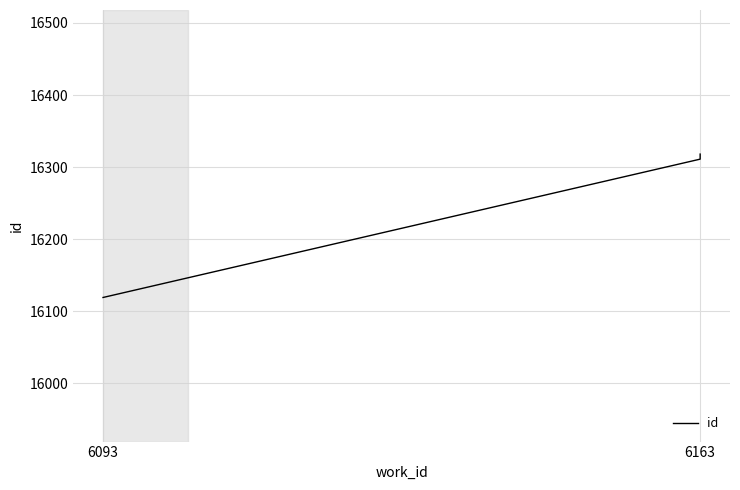

What is the change in value from 6093 to 6163?

+192